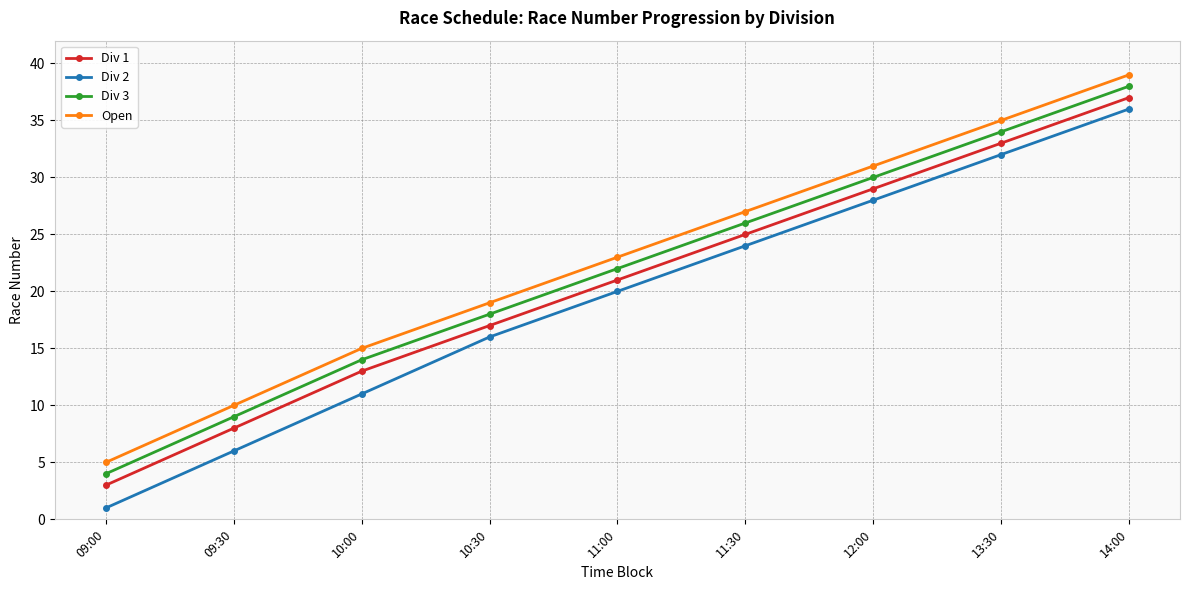

How many data points in Div 3 are less than 22?

4